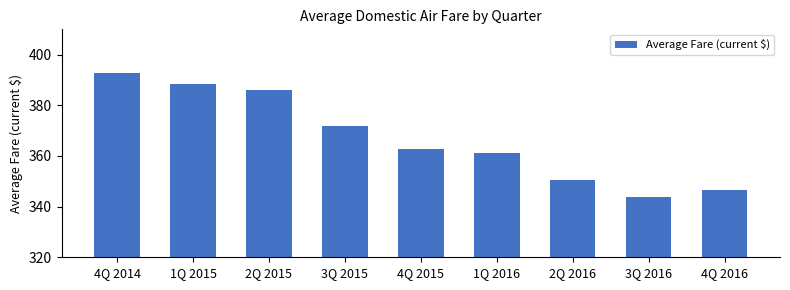

Does the chart contain stacked bars?

No